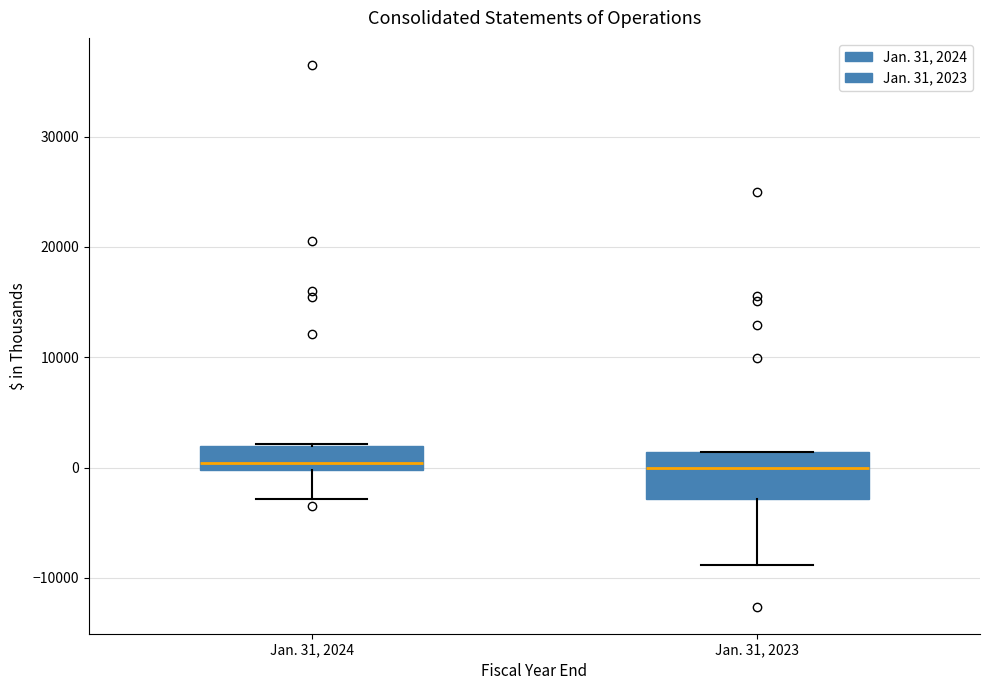

Reading left to right, transcribe this box plot: for each box, give where its median line is, the range the box spans, and where its two whiskers end, as read against the y-axis. The values are not printed on the chart, so give them approximately, as read against the axis.

Jan. 31, 2024: median 0 (just above the box's lower edge), box 0 to 2000, whiskers -3000 to 2000
Jan. 31, 2023: median 0, box -3000 to 1000, whiskers -9000 to 1000